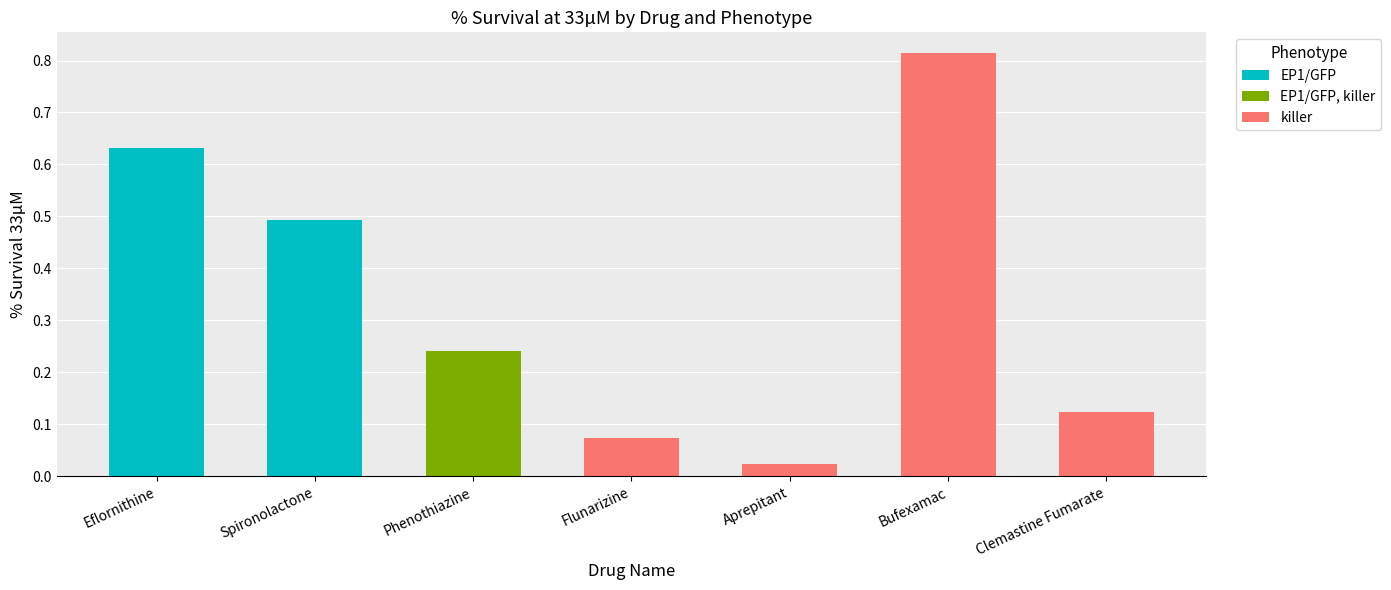

What are all the series names shown in the legend?

EP1/GFP, EP1/GFP, killer, killer